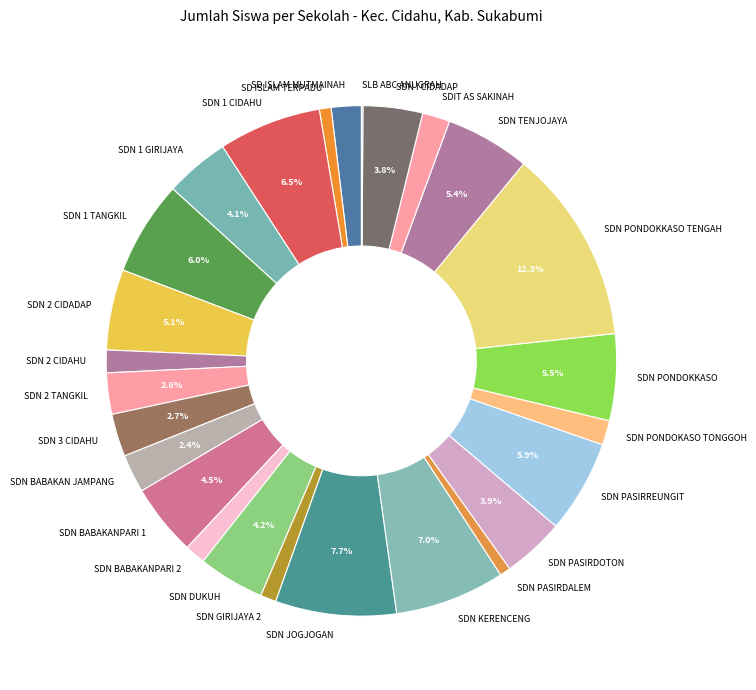

Does SDN 1 TANGKIL account for over 50% of the chart?

No